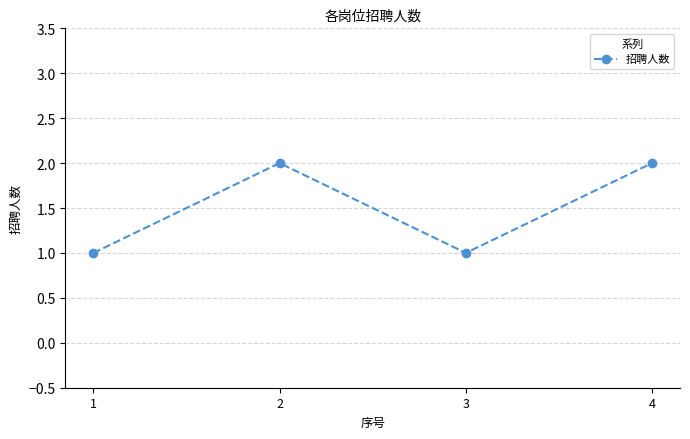

What value does the data have at 3?

1